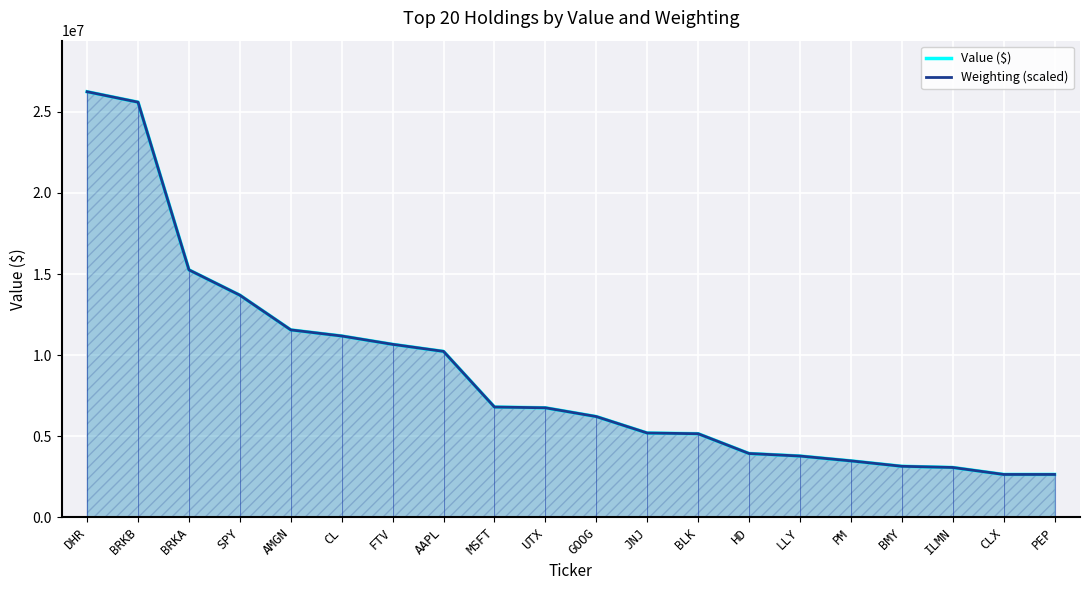

At which category does the chart reach its minimum across all series?

CLX